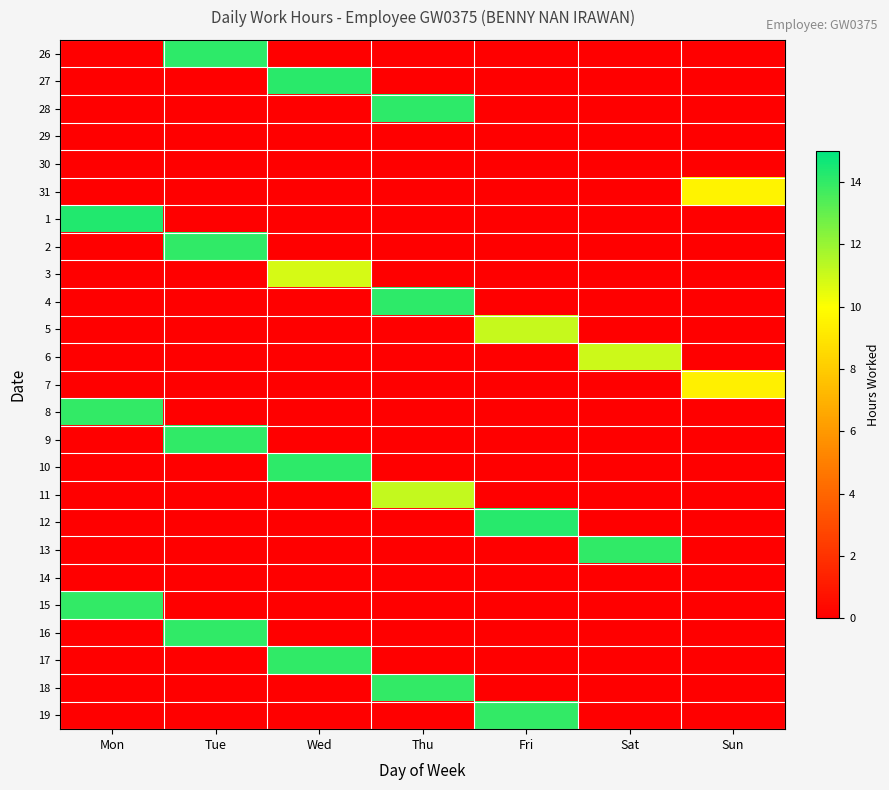

Which series has the widest spread of values?

1